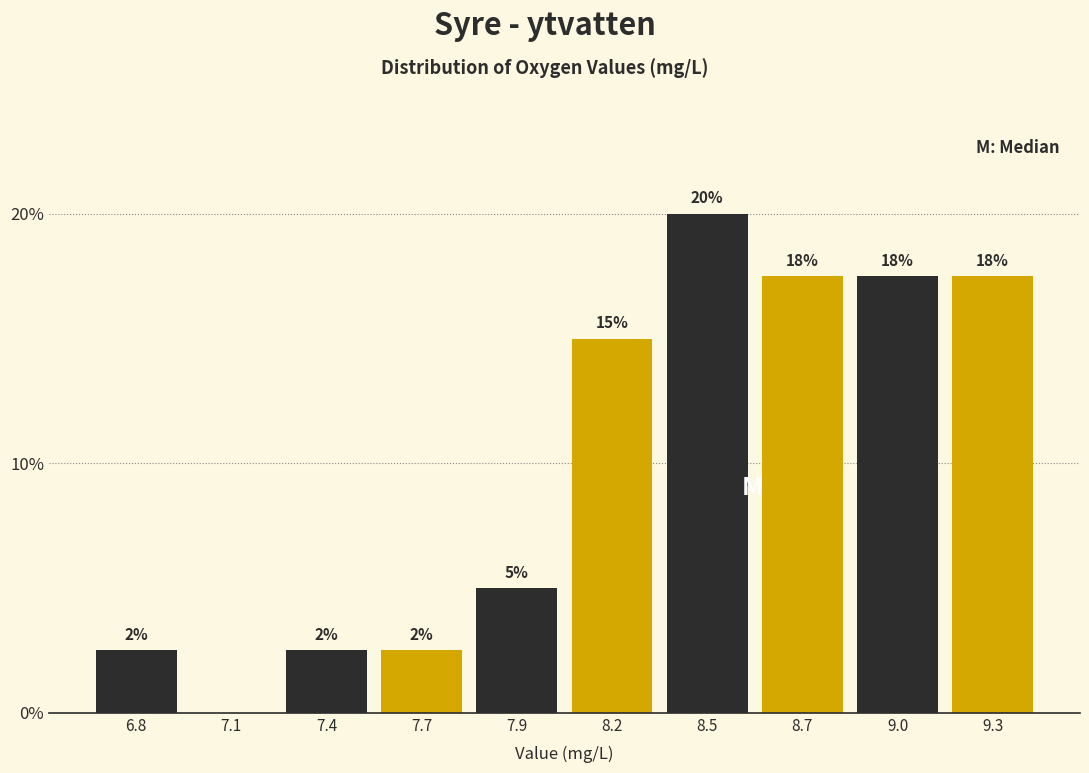

Are the bars horizontal?

No